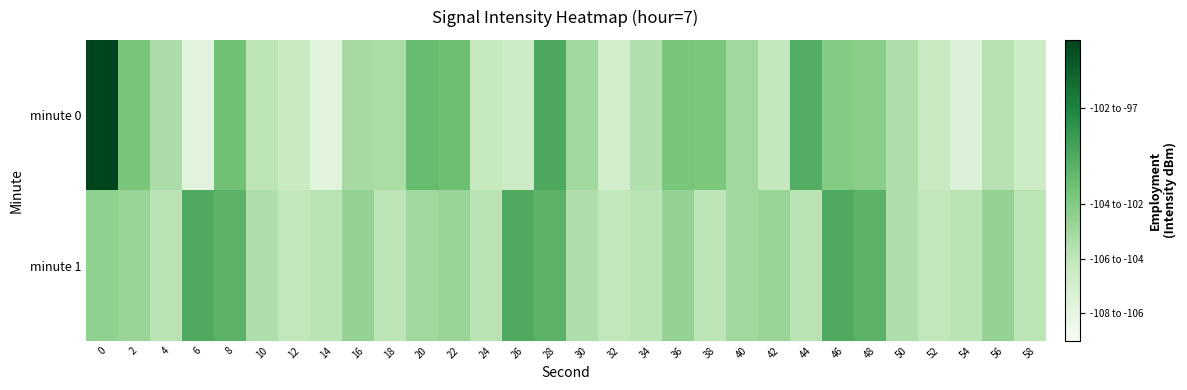

At how many categories does at least one series exceed -99?

1